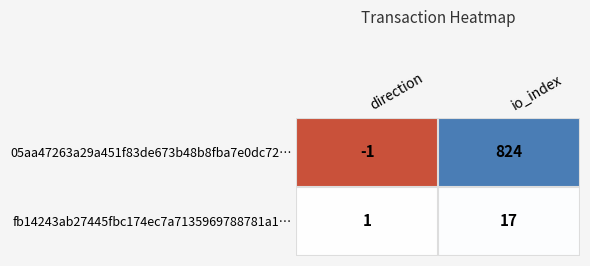

How many categories are shown in the chart?

2